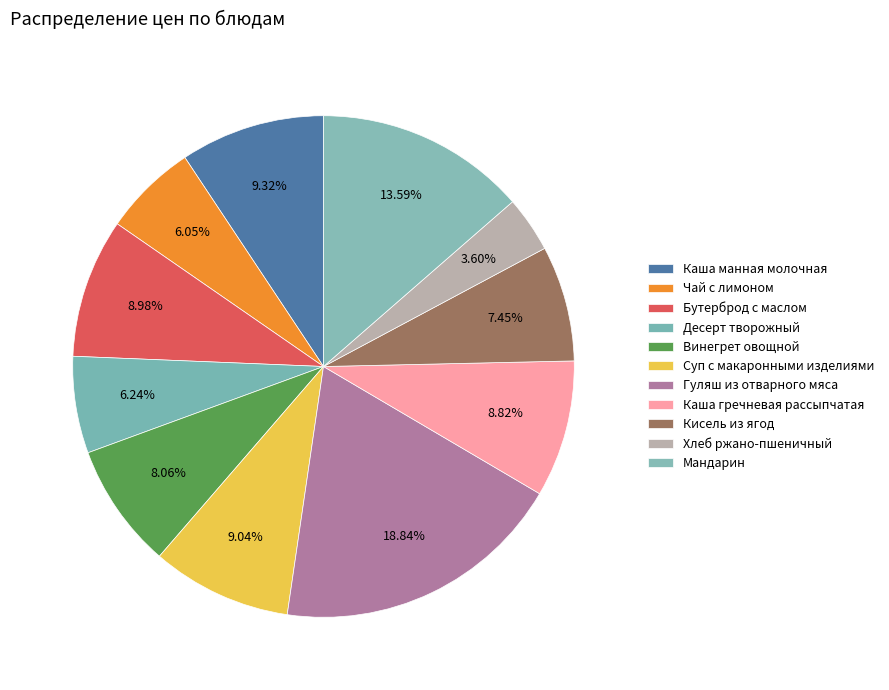

What percentage is the Суп с макаронными изделиями slice, to the nearest percent?

9%